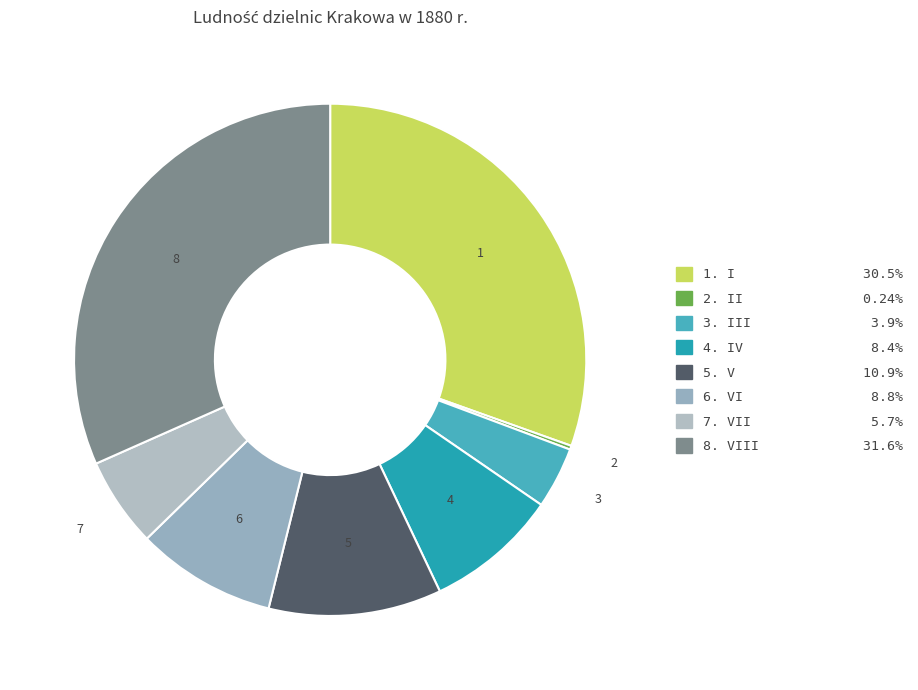

How many slices are in this pie chart?

8